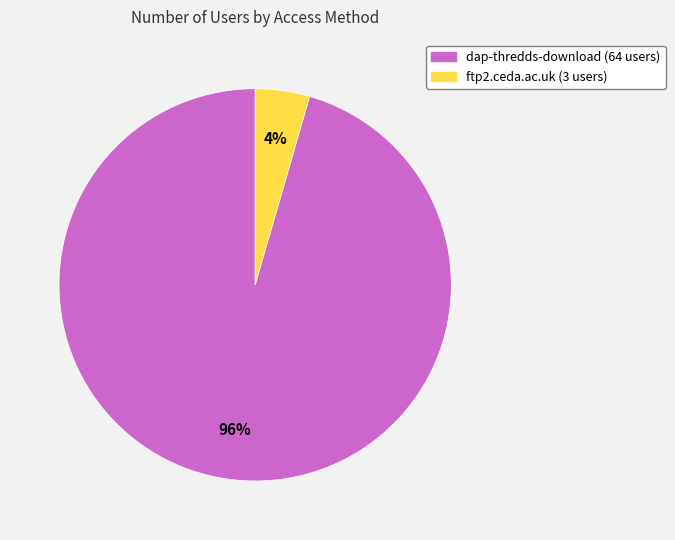

Which slice is the largest?

dap-thredds-download